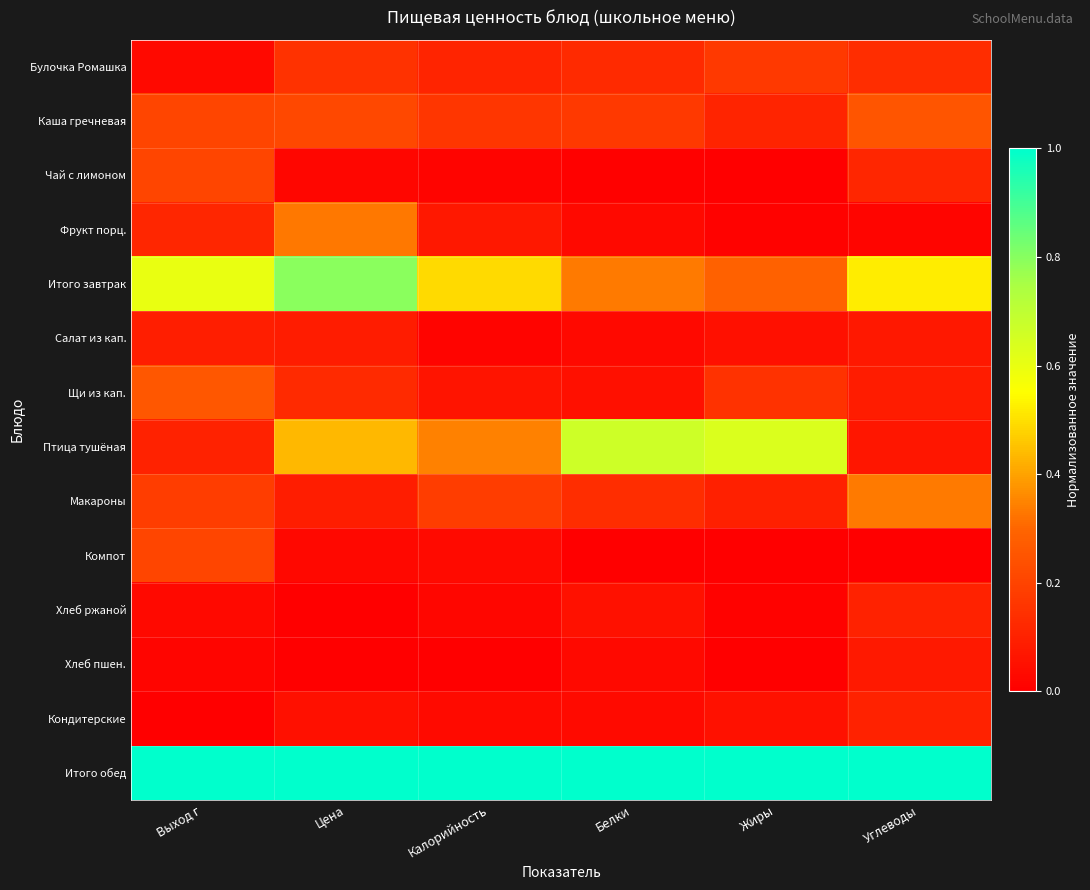

At which category is the sum across all series the highest?

Цена